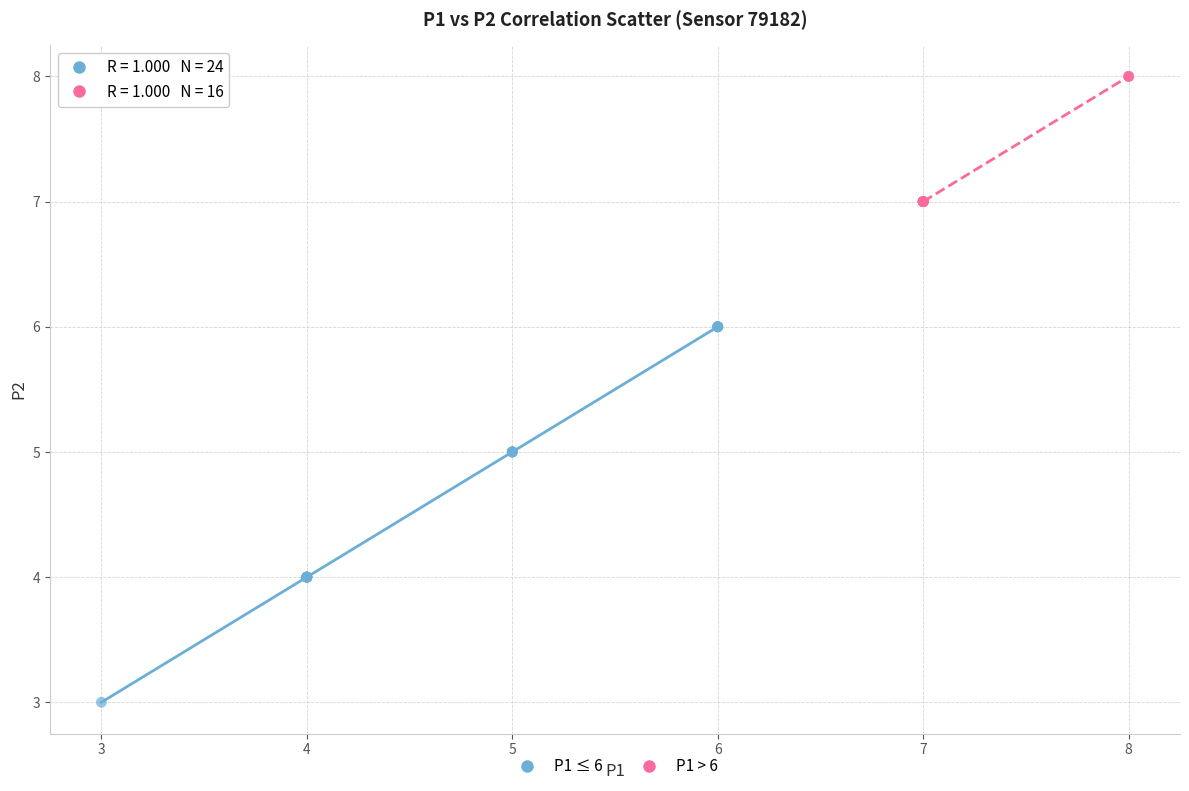

Which series reaches the maximum Y coordinate?

P1 > 6